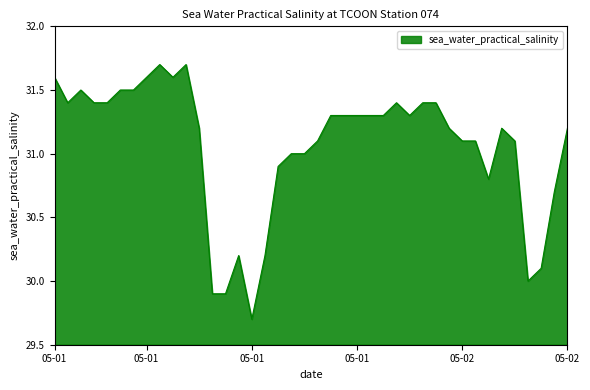

What is the minimum value shown in the chart?

29.7